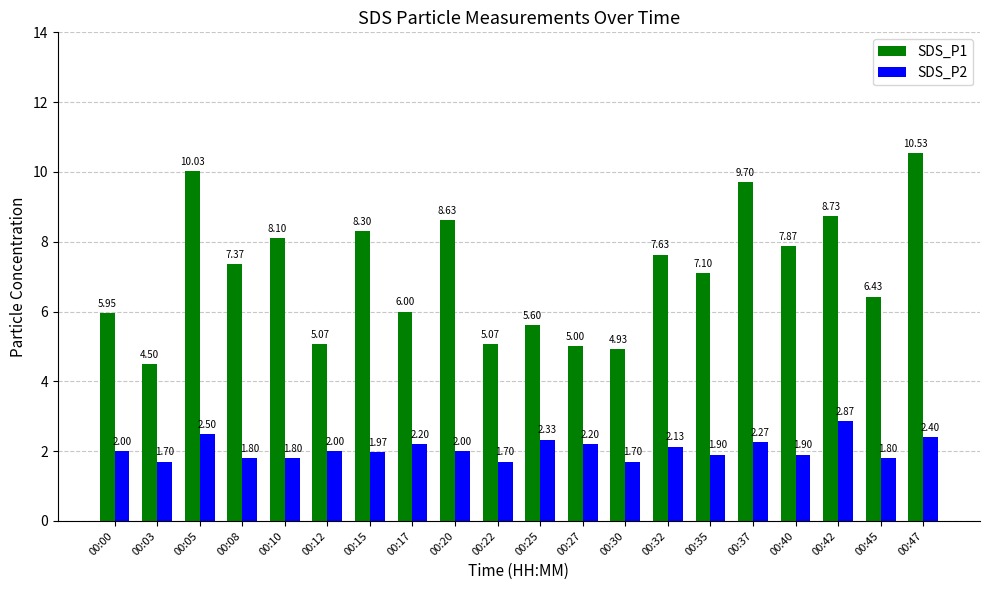

Which series has the widest spread of values?

SDS_P1